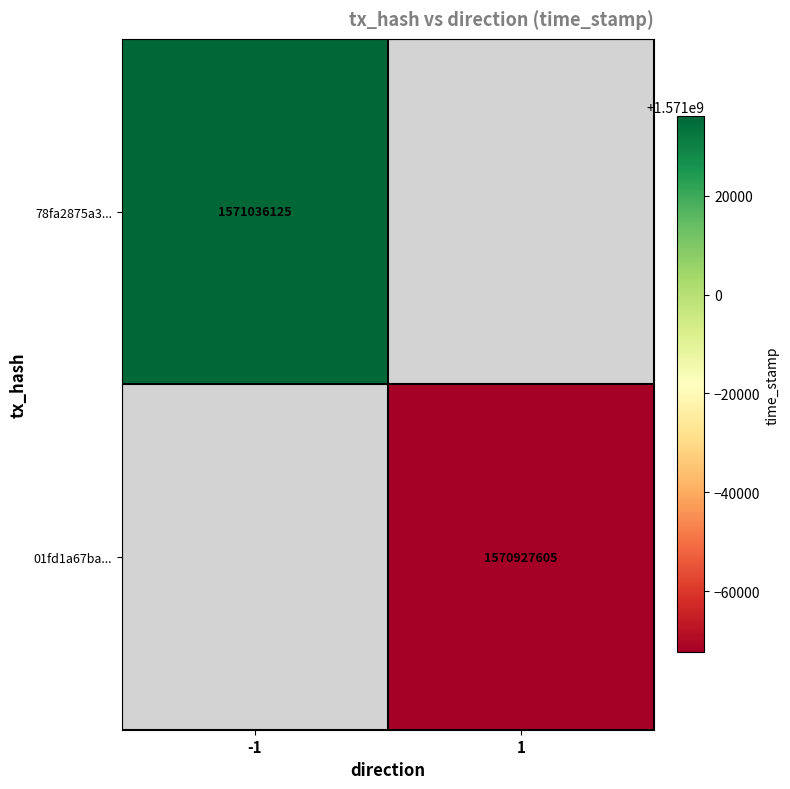

At which category does the chart reach its minimum across all series?

1